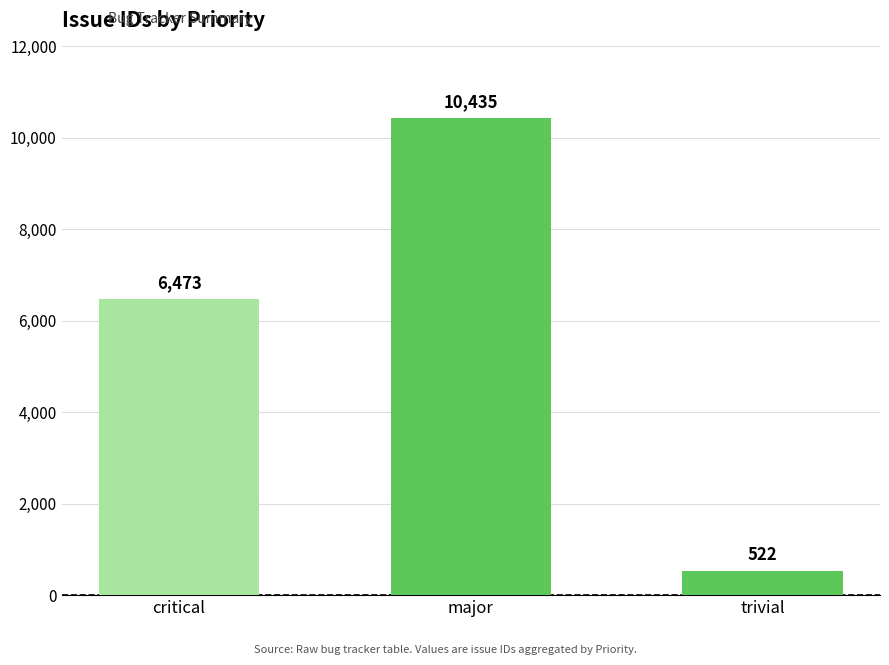

What is the label of the 2nd bar from the right?

major